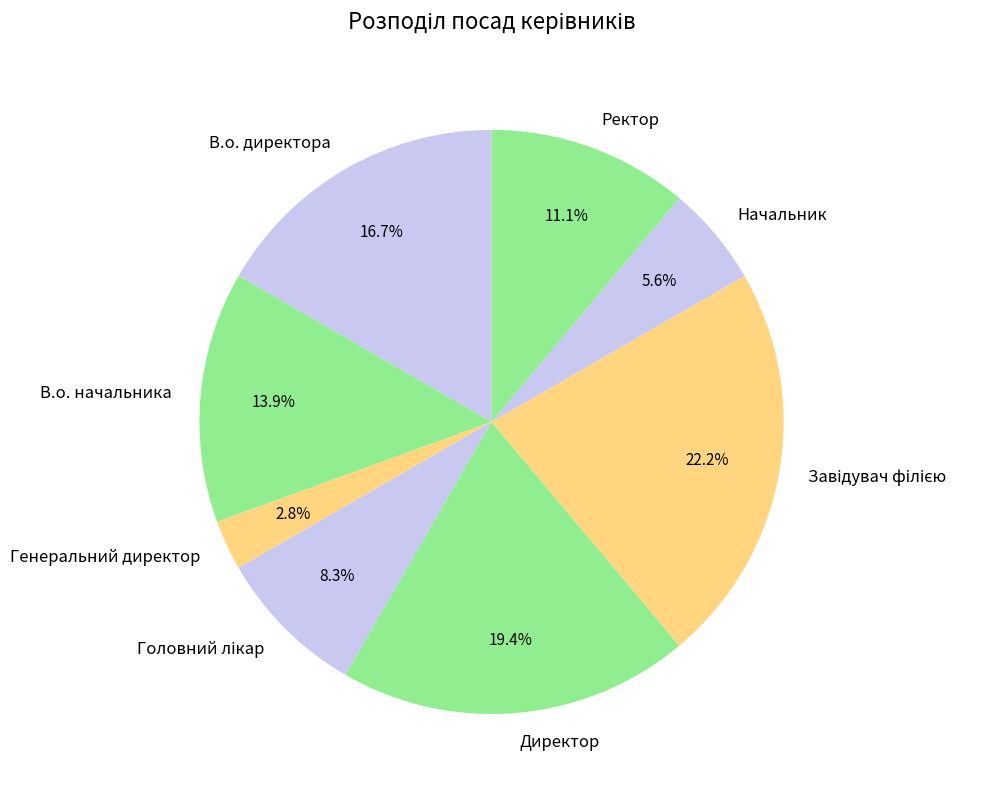

How many slices are in this pie chart?

8